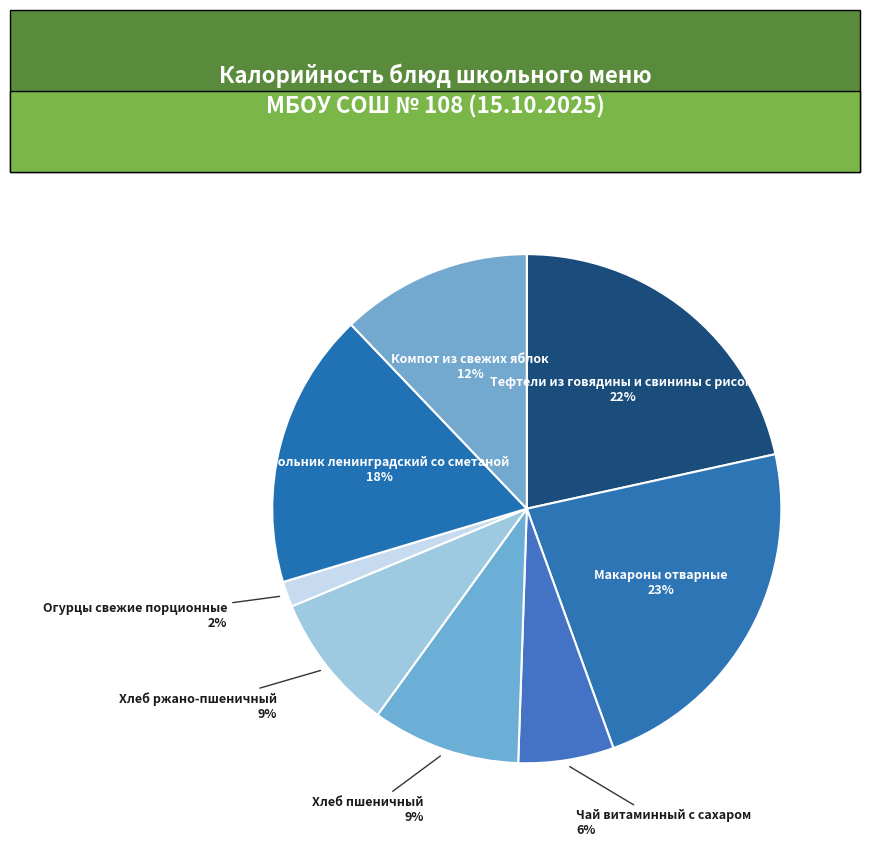

What is the largest slice in the pie chart?

Макароны отварные